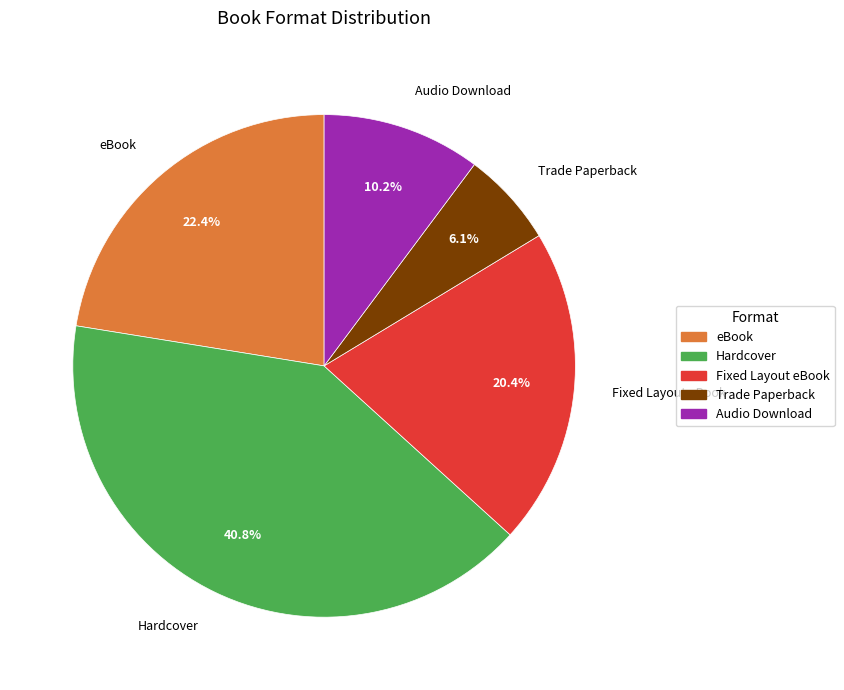

Between Audio Download and eBook, which is larger?

eBook